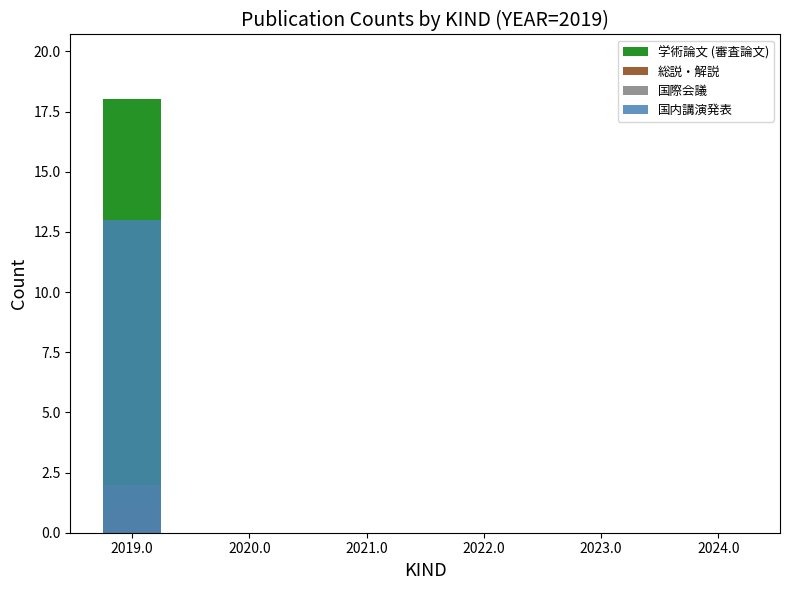

Is it true that 国際会議 equals 1 at 2024.0?

False